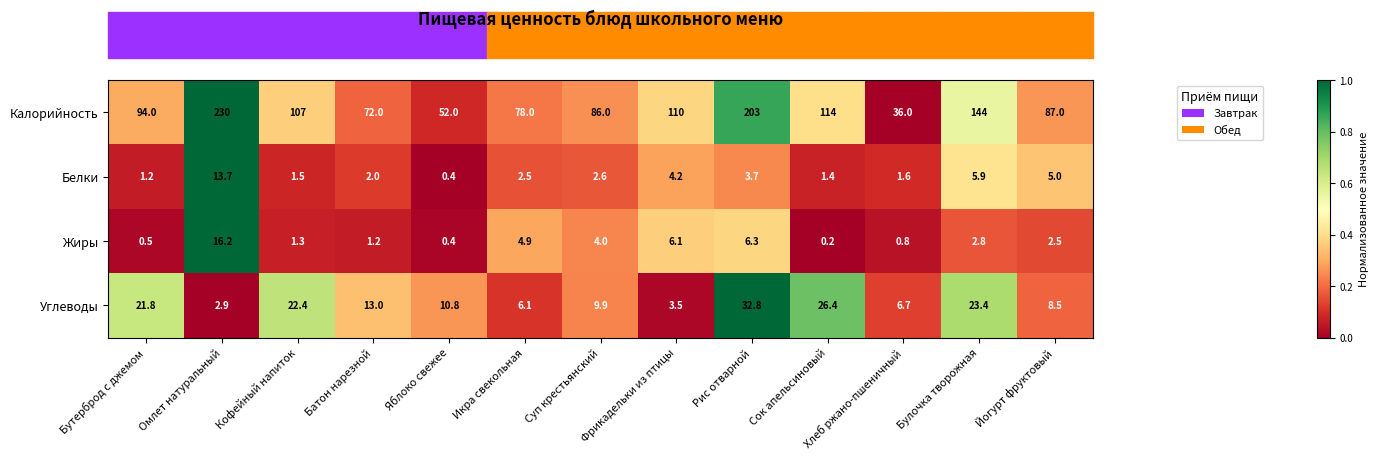

What is the spread (max minus min) of values at Йогурт фруктовый?

84.5